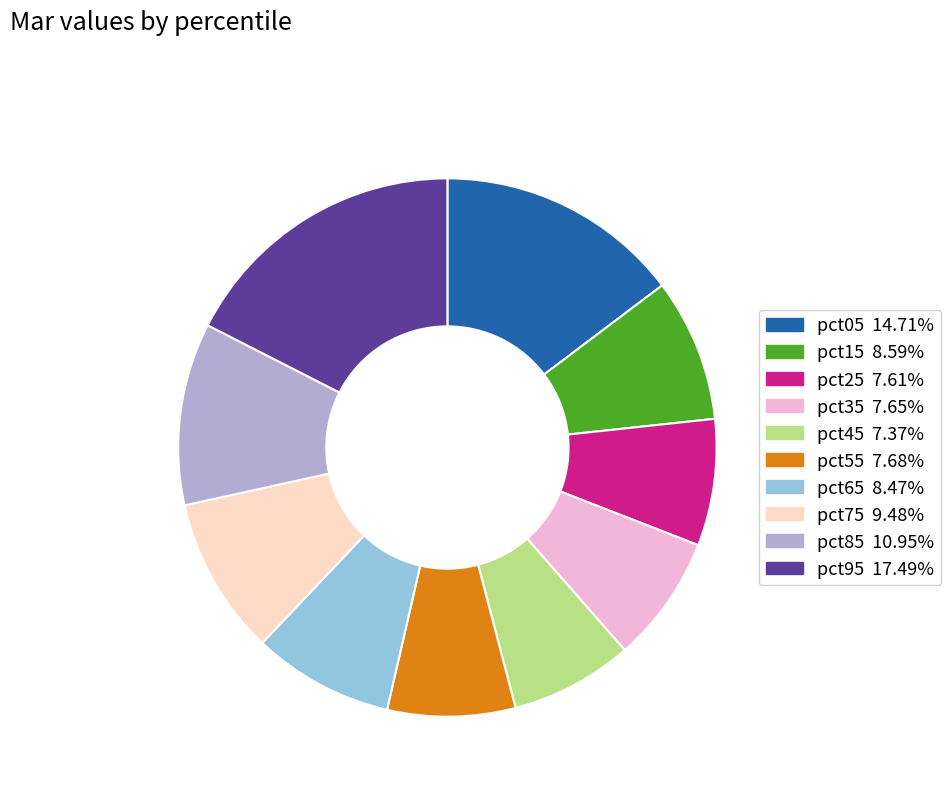

Between pct85 and pct35, which is larger?

pct85